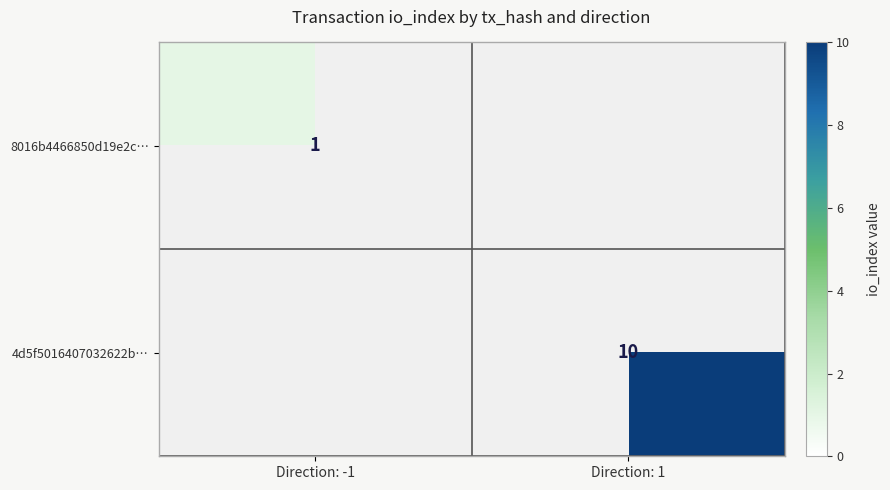

The 8016b4466850d19e2c… series shows 0 at Direction: -1. True or false?

False